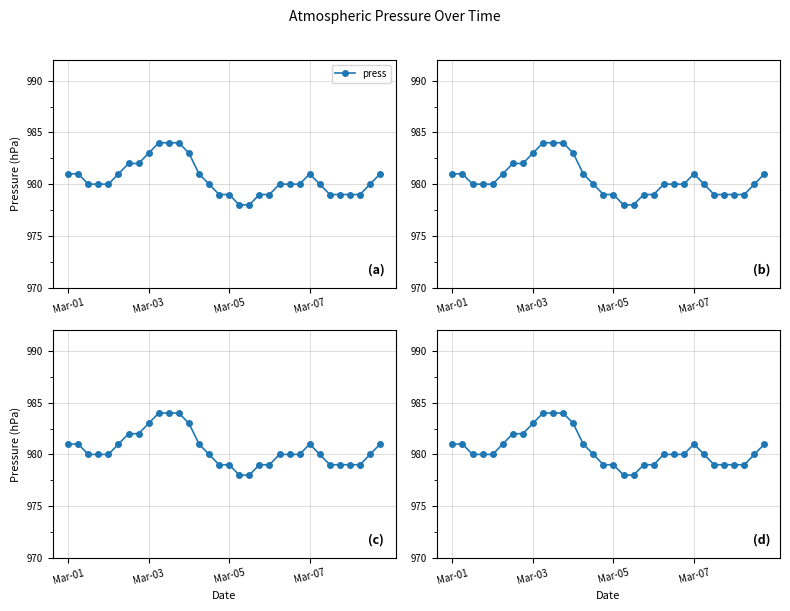

How many interior local peaks (higher than both neighbors) does the data have?

1